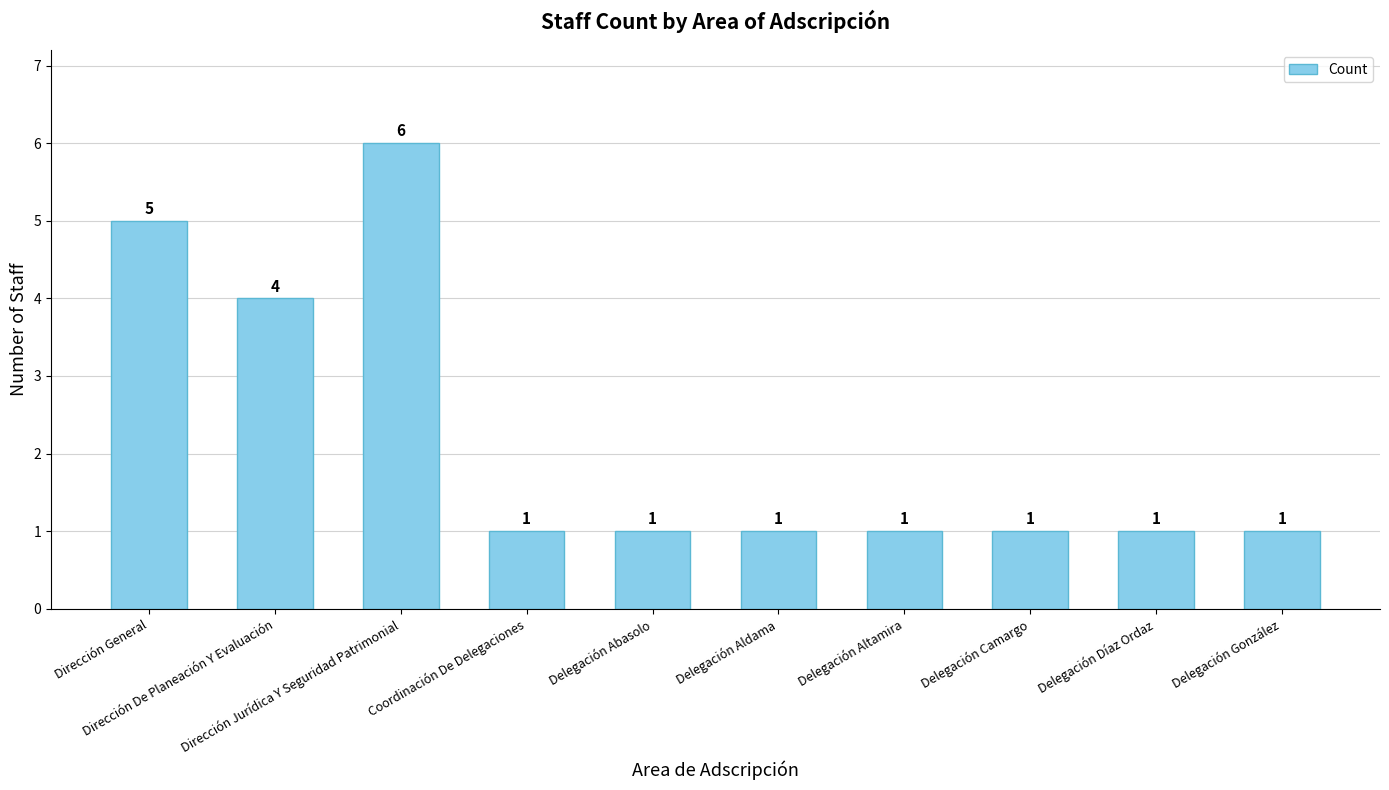

What is the sum of all values?

22